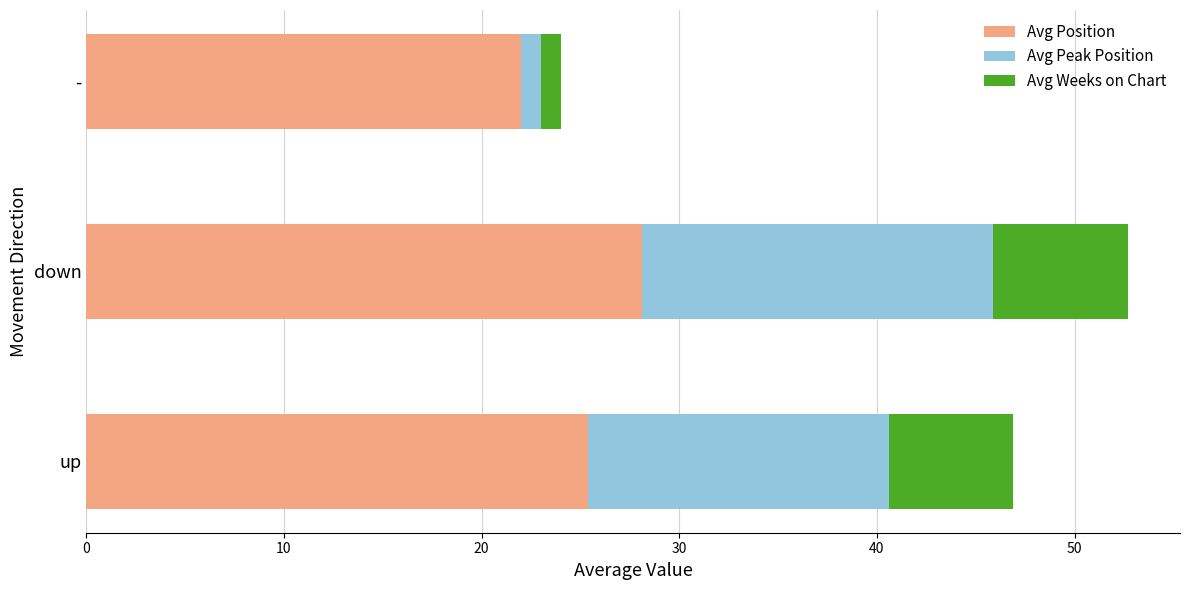

What is the highest value of the Avg Position series?

28.1